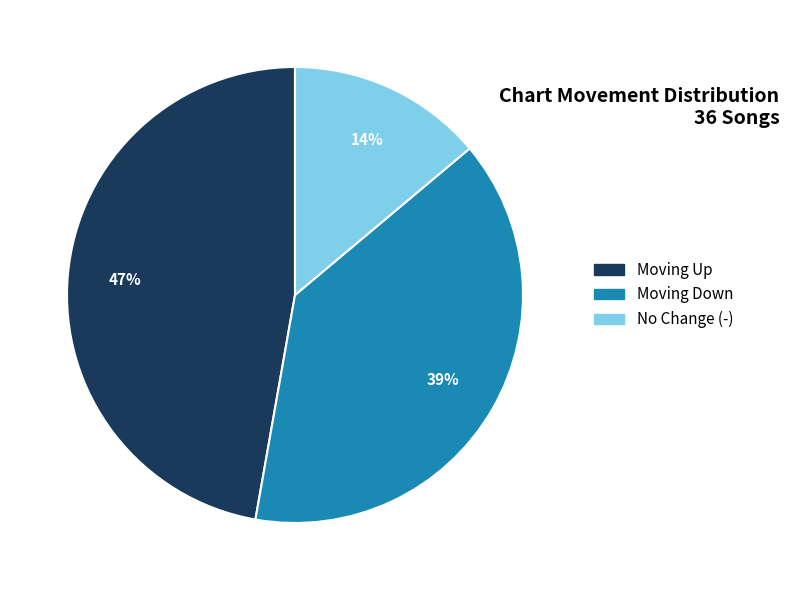

To the nearest percent, what is the difference between the largest and smallest slice percentages?

33%